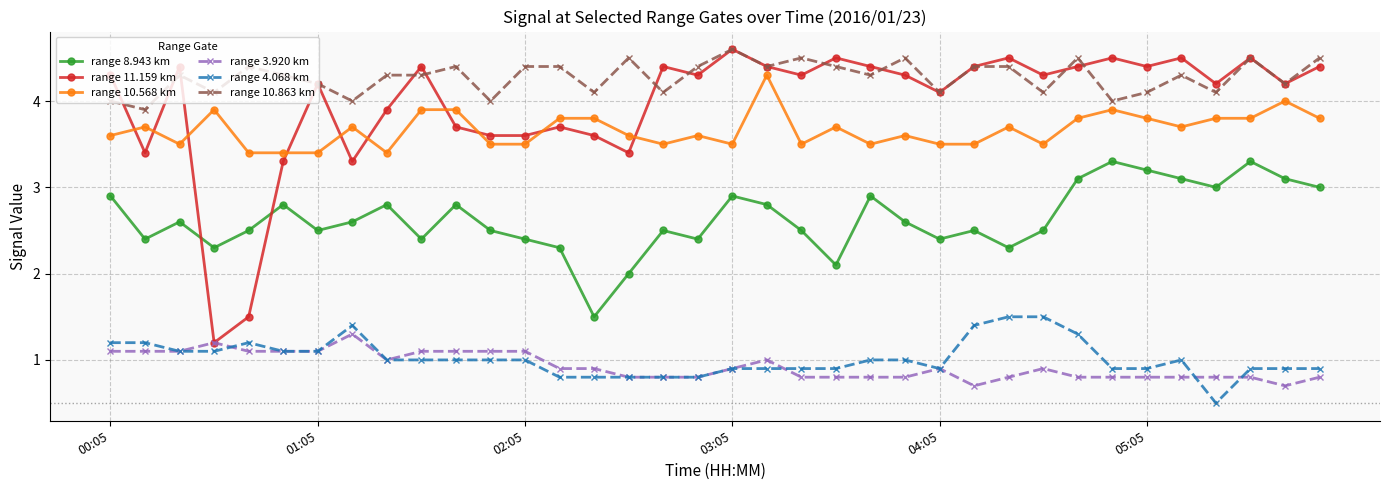

What is the average value of the range 10.568 km series?

3.7